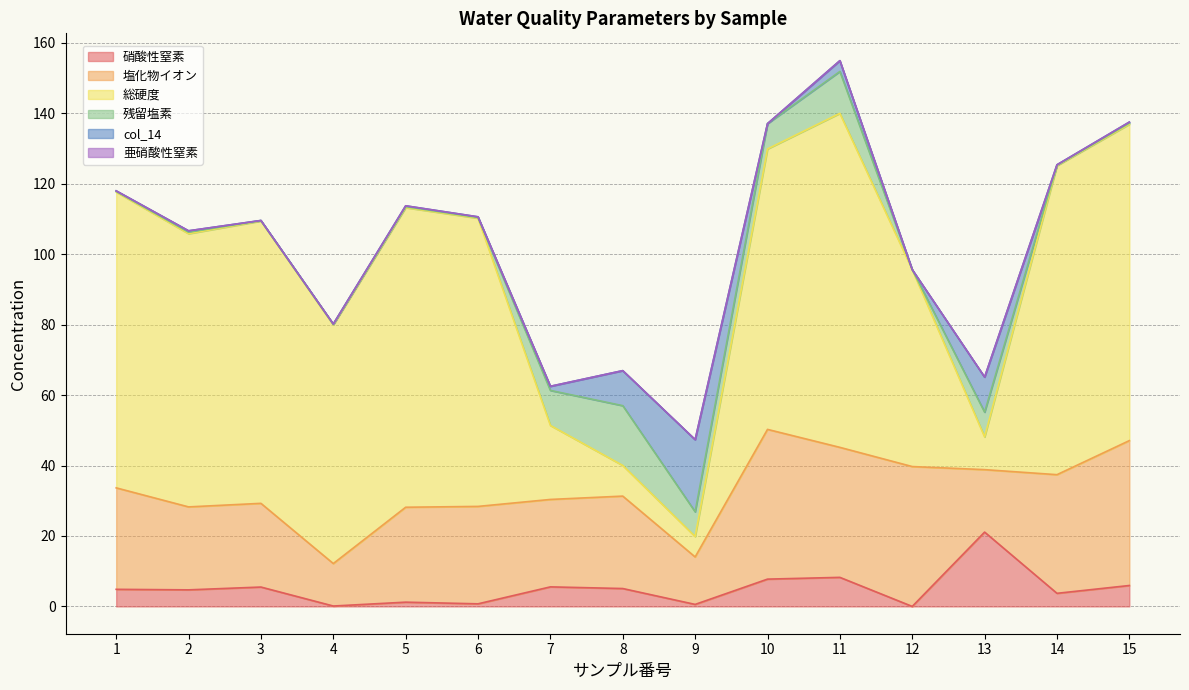

How many interior local peaks does the 亜硝酸性窒素 series have?

6